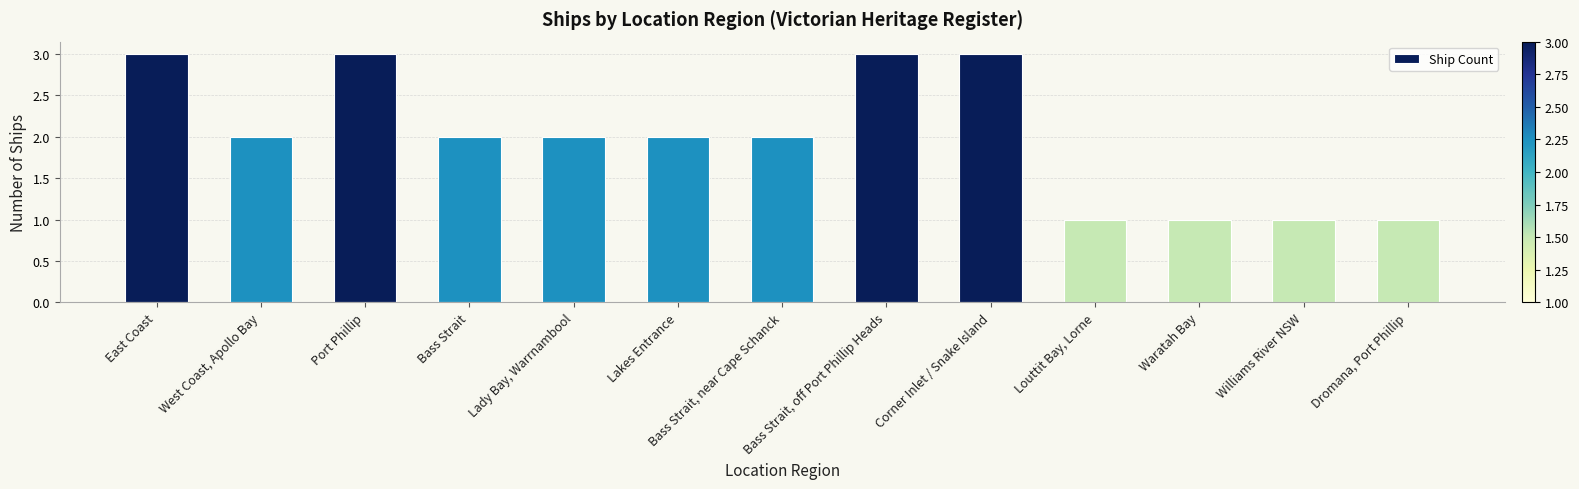

What is the greatest value displayed?

3